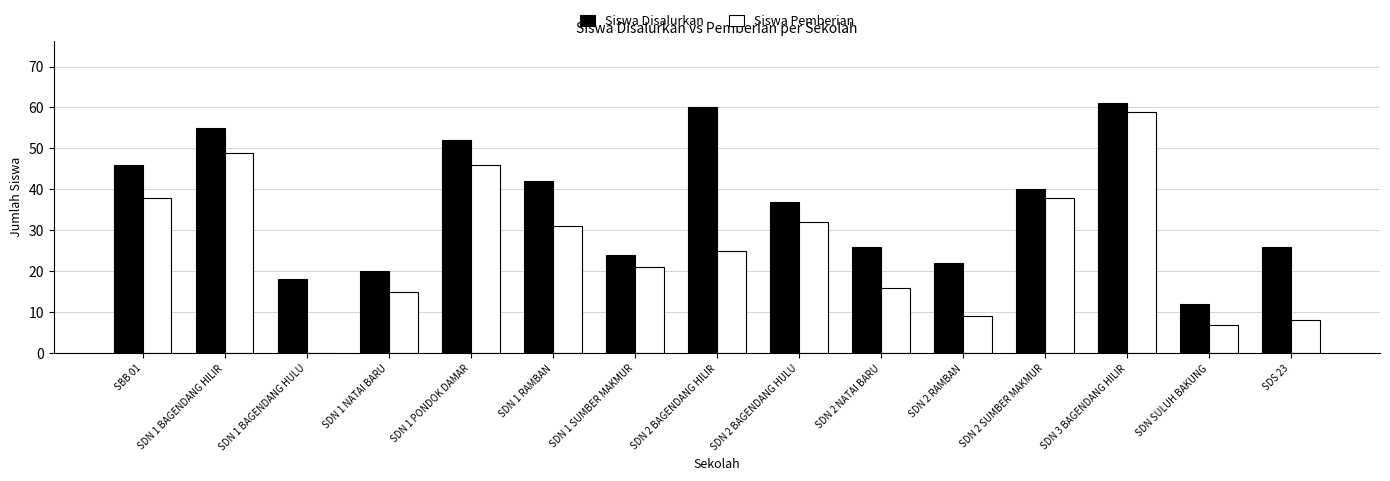

At which label is Siswa Disalurkan closest to 36?

SDN 2 BAGENDANG HULU